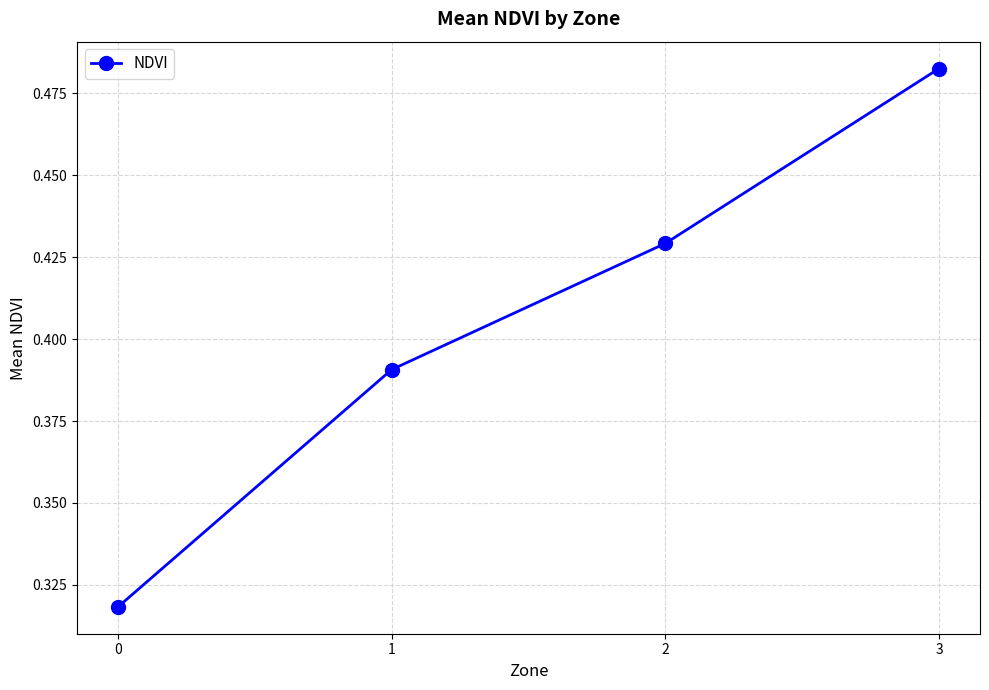

The chart shows a value of 0.2 at 2. True or false?

False